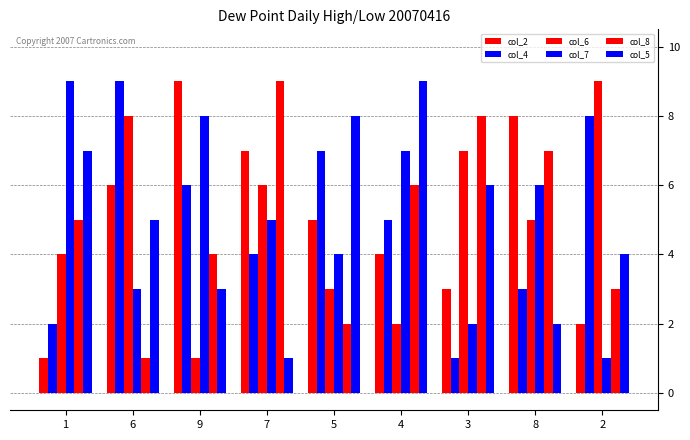

What is the maximum value shown in the chart?

9